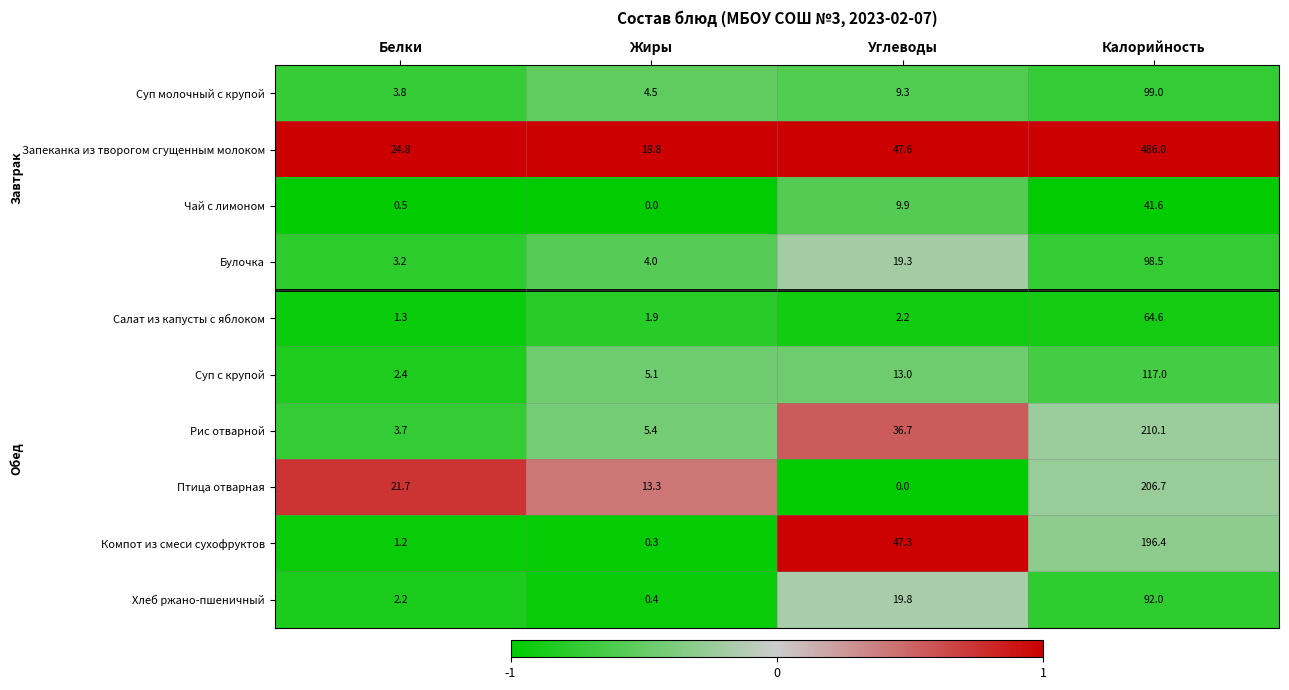

List the series in order of their peak value, lowest first.

Чай с лимоном, Салат из капусты с яблоком, Хлеб ржано-пшеничный, Булочка, Суп молочный с крупой, Суп с крупой, Компот из смеси сухофруктов, Птица отварная, Рис отварной, Запеканка из творогом сгущенным молоком